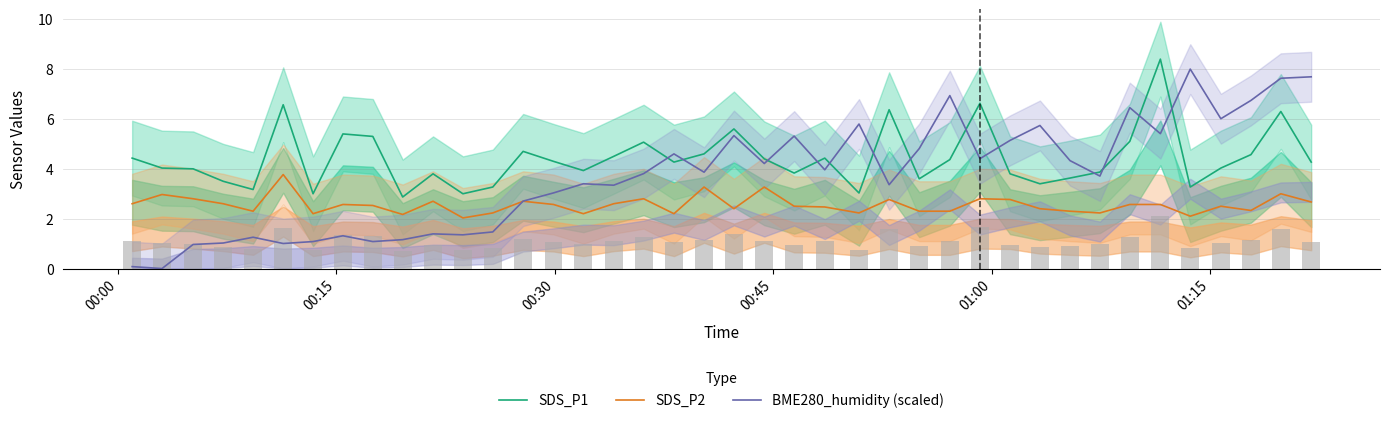

What are all the series names shown in the legend?

SDS_P1, SDS_P2, BME280_humidity (scaled)